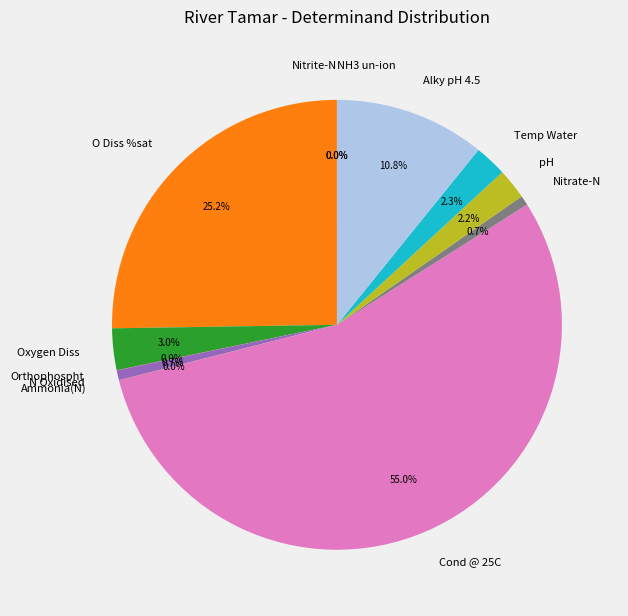

What percentage is NOT represented by pH?

97.8%